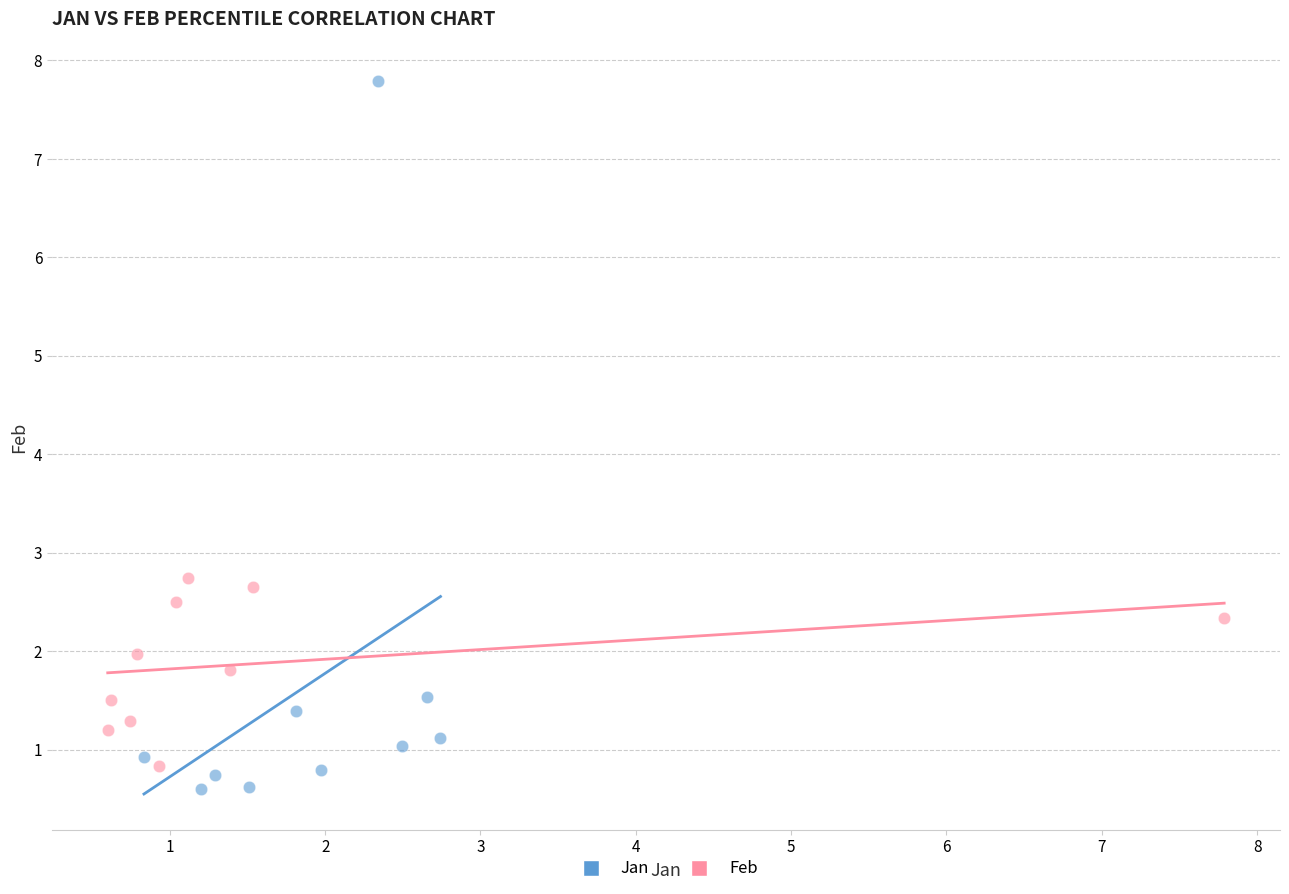

Which series reaches the maximum Y coordinate?

Jan